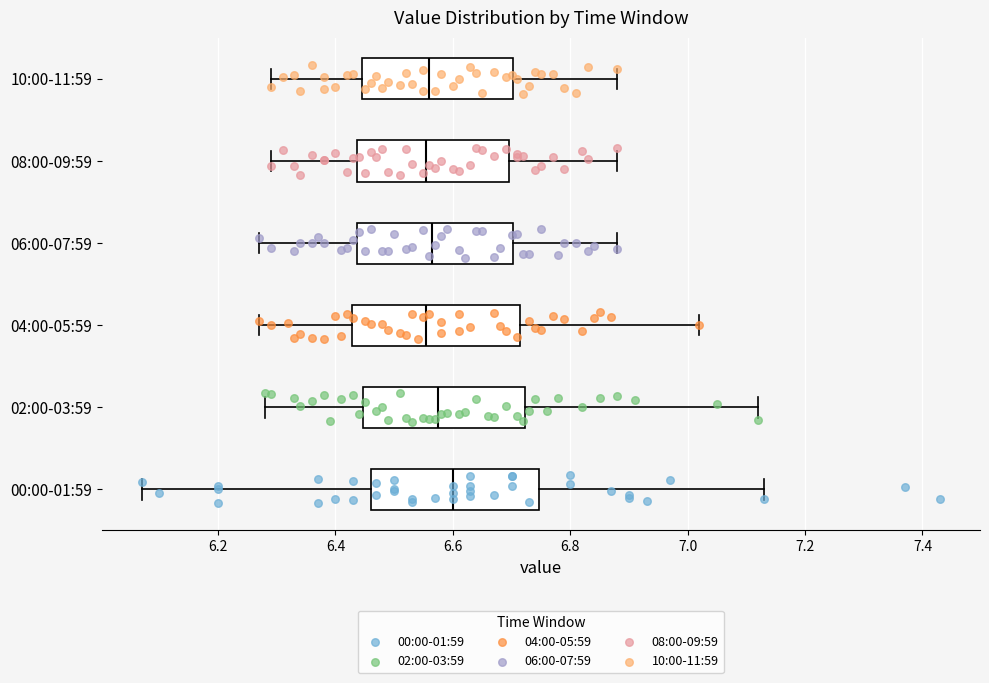

Where does the median line of the box for 08:00-09:59 sit on the x-axis? The values are not printed on the chart, so give them approximately, as read against the axis.

6.56